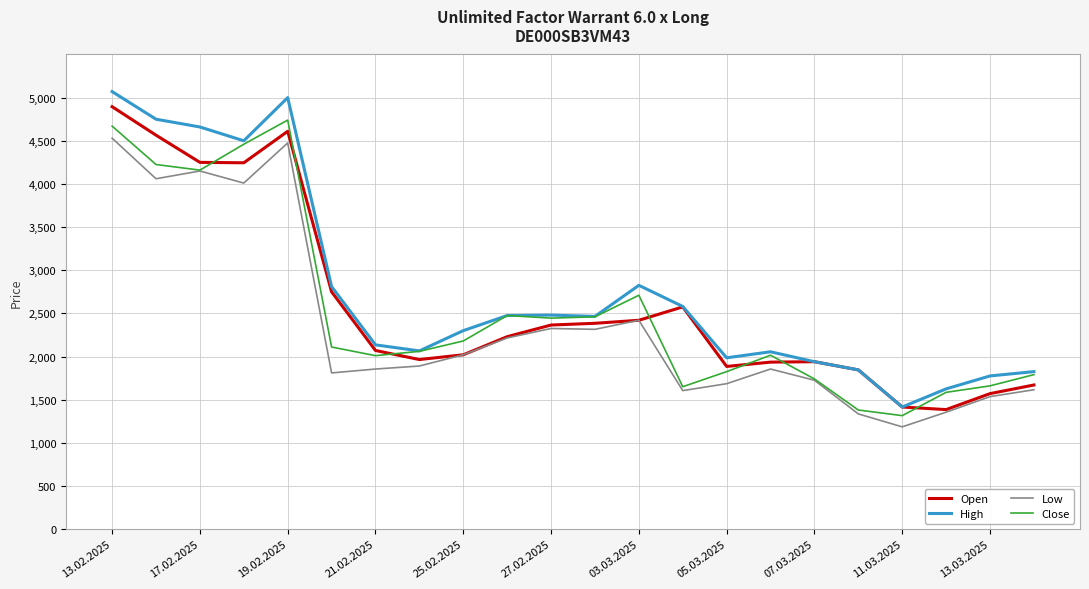

What is the maximum value for Low?

4530